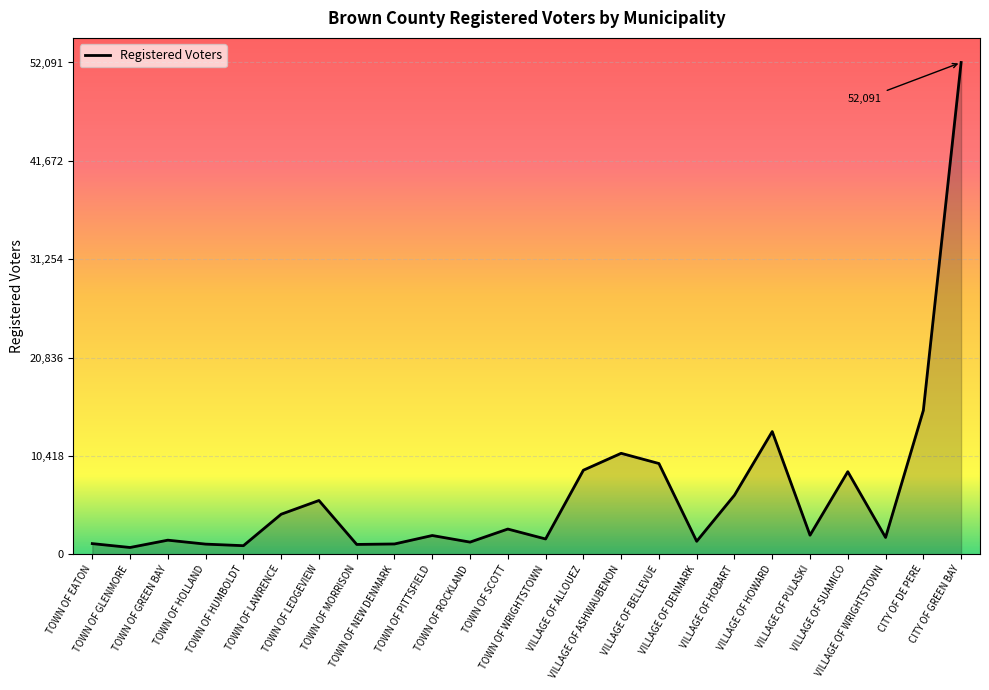

Count the number of categories in the chart.

24